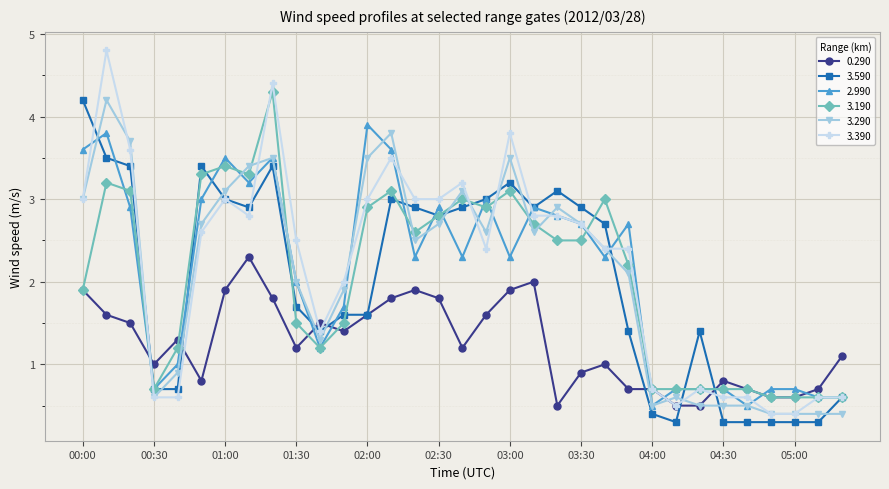

How many data points in 3.190 are above 2?

18